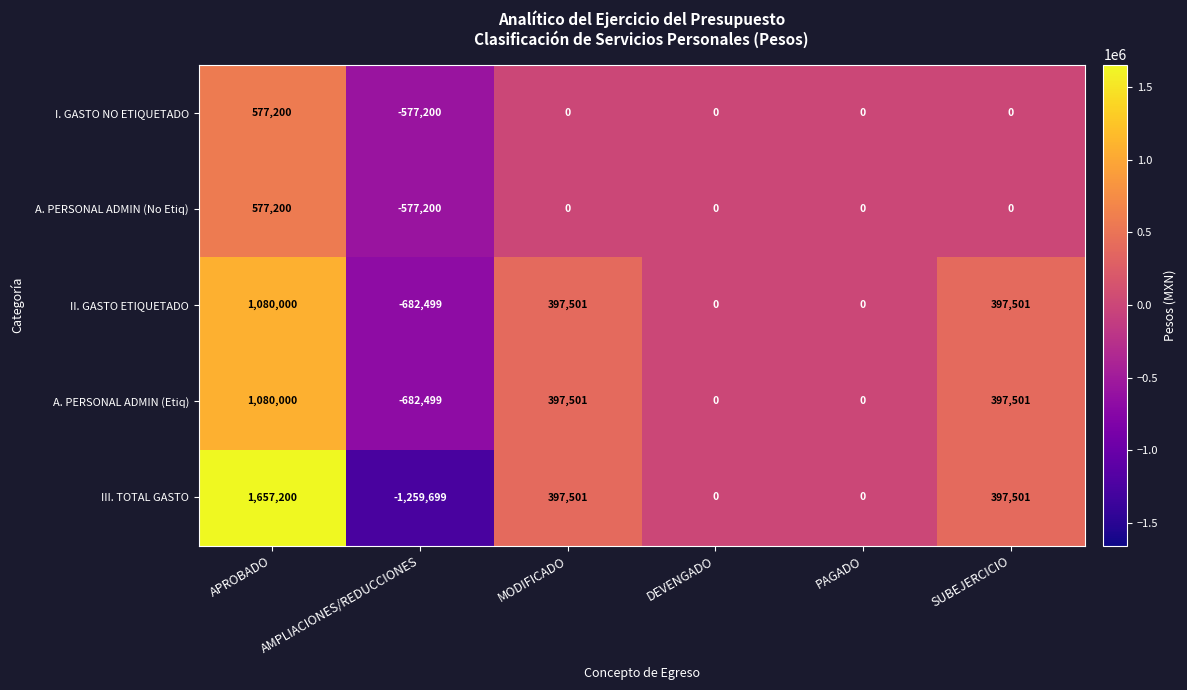

How many distinct data groups are displayed?

5